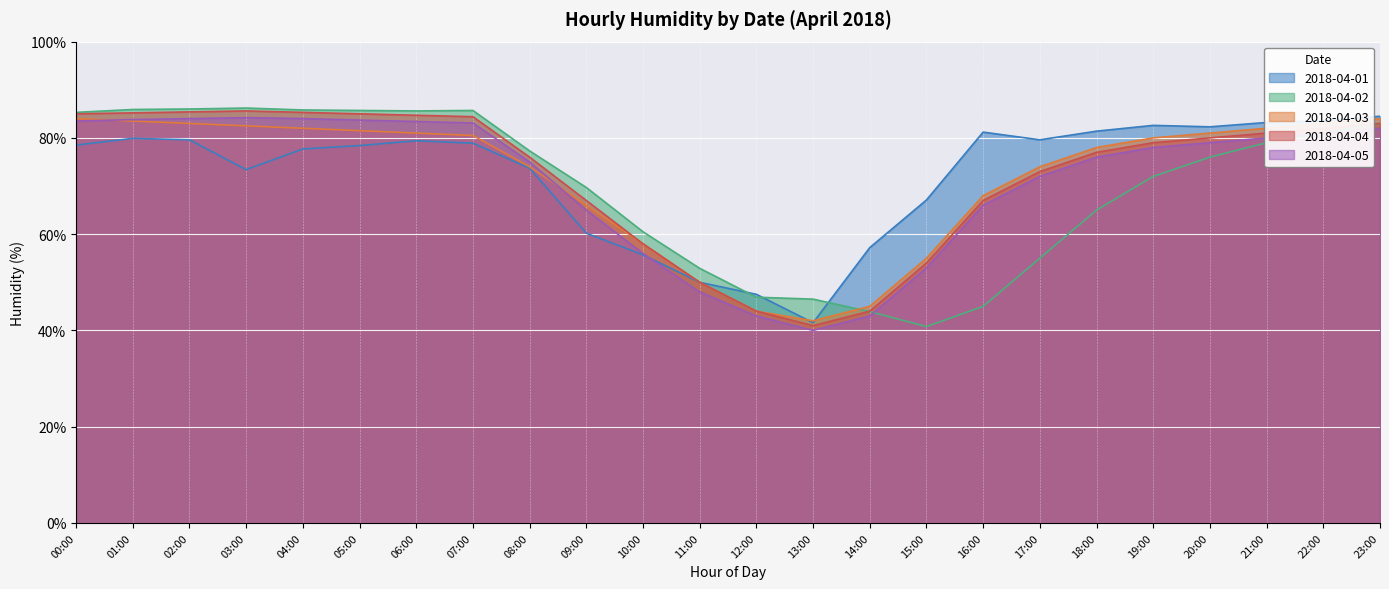

Does the chart display data point markers on the line(s)?

No